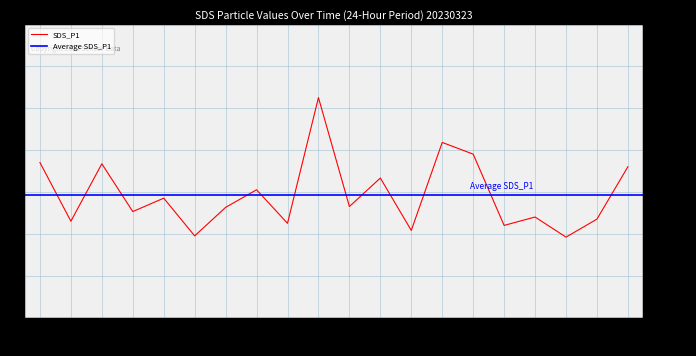

Reading left to right, list all the values displayed in this chart.

3.7	2.3	3.7	2.5	2.9	1.9	2.6	3.0	2.2	5.2	2.6	3.3	2.1	4.2	3.9	2.2	2.4	1.9	2.4	3.6